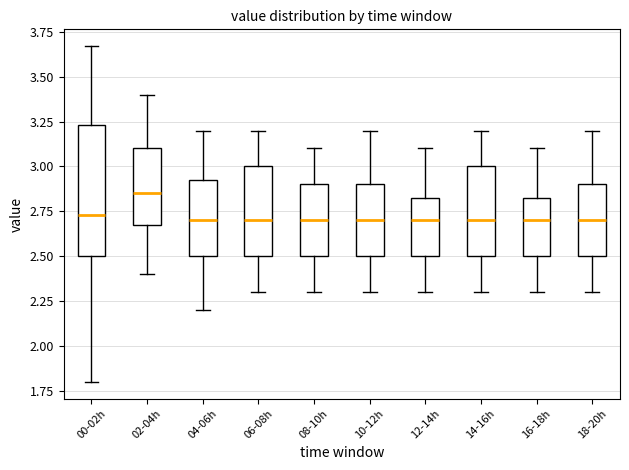

Reading left to right, transcribe this box plot: for each box, give where its median line is, the range the box spans, and where its two whiskers end, as read against the y-axis. The values are not printed on the chart, so give them approximately, as read against the axis.

00-02h: median 2.75, box 2.50 to 3.25, whiskers 1.80 to 3.65
02-04h: median 2.85, box 2.70 to 3.10, whiskers 2.40 to 3.40
04-06h: median 2.70, box 2.50 to 2.95, whiskers 2.20 to 3.20
06-08h: median 2.70, box 2.50 to 3.00, whiskers 2.30 to 3.20
08-10h: median 2.70, box 2.50 to 2.90, whiskers 2.30 to 3.10
10-12h: median 2.70, box 2.50 to 2.90, whiskers 2.30 to 3.20
12-14h: median 2.70, box 2.50 to 2.85, whiskers 2.30 to 3.10
14-16h: median 2.70, box 2.50 to 3.00, whiskers 2.30 to 3.20
16-18h: median 2.70, box 2.50 to 2.85, whiskers 2.30 to 3.10
18-20h: median 2.70, box 2.50 to 2.90, whiskers 2.30 to 3.20